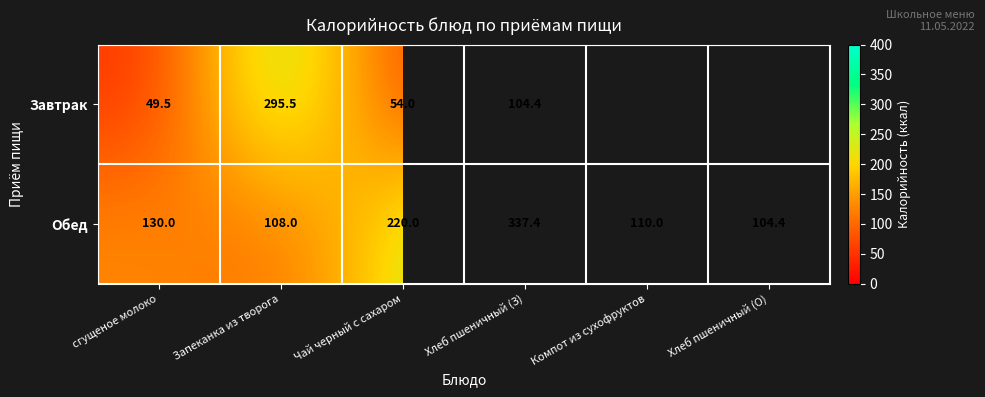

Which category has the highest value across all series?

Хлеб пшеничный (З)